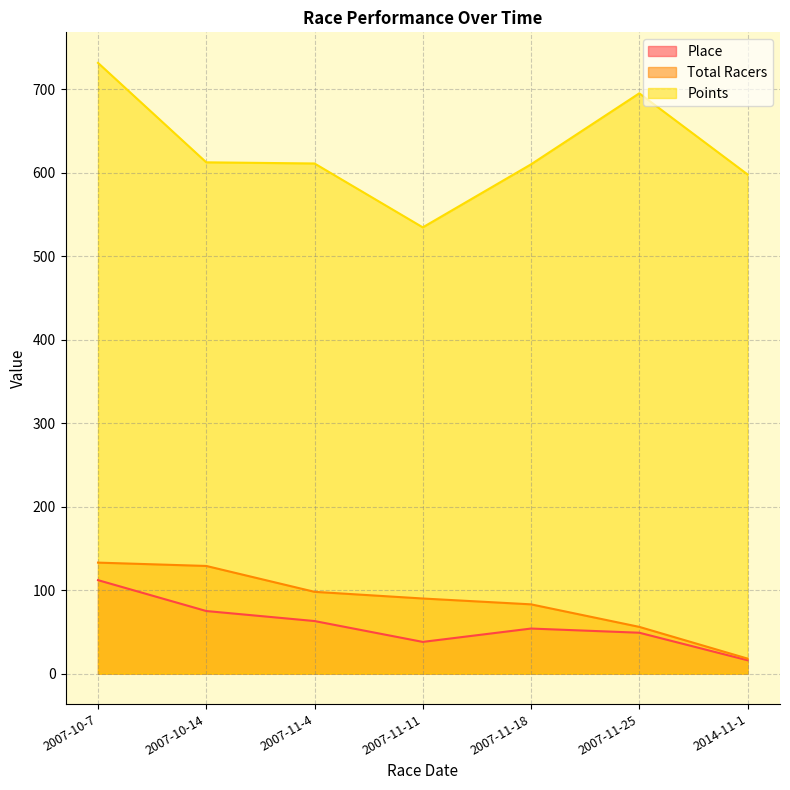

Reading left to right, what are all the values shown in this chart?

Place: 112.0	75.0	63.0	38.0	54.0	49.0	16.0
Total Racers: 133.0	129.0	98.0	90.0	83.0	56.0	18.0
Points: 731.8	612.6	611.3	534.7	610.2	695.3	598.2